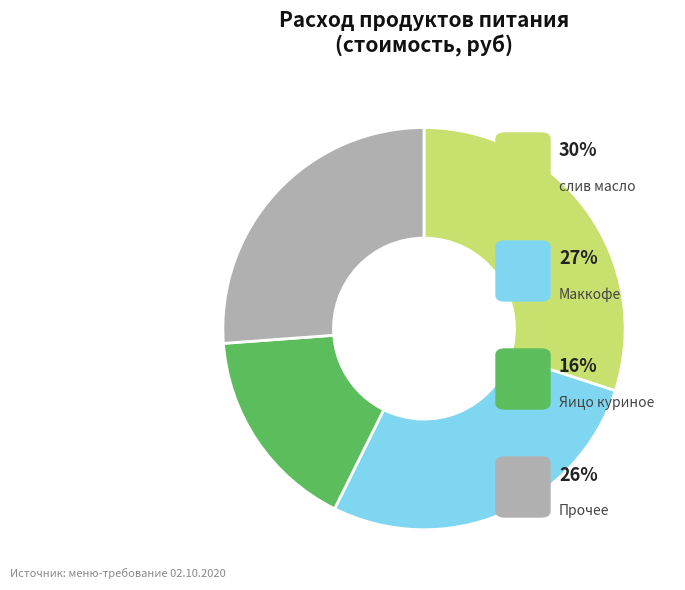

Does any single category account for the majority?

No